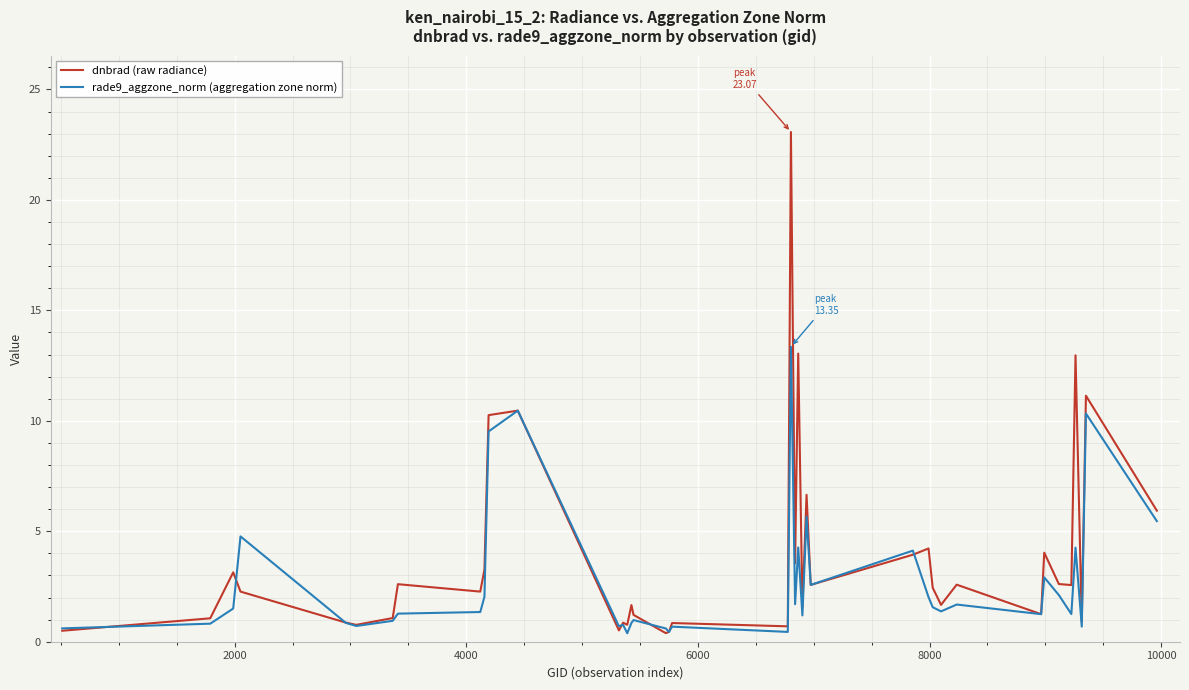

Which series has the widest spread of values?

dnbrad (raw radiance)